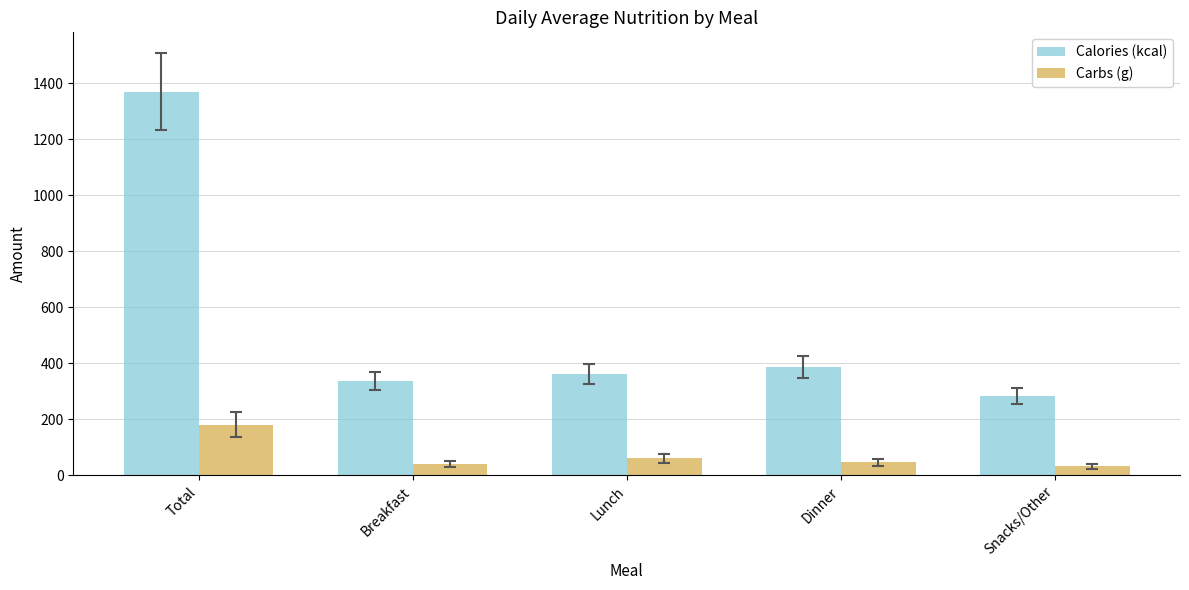

What is the difference between the Carbs (g) values at Total and Lunch?

119.9